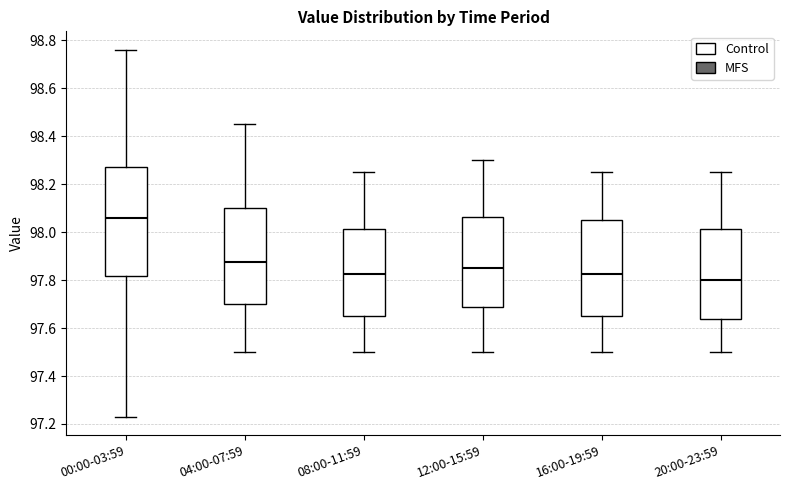

Which box's median line is the lowest?

20:00-23:59